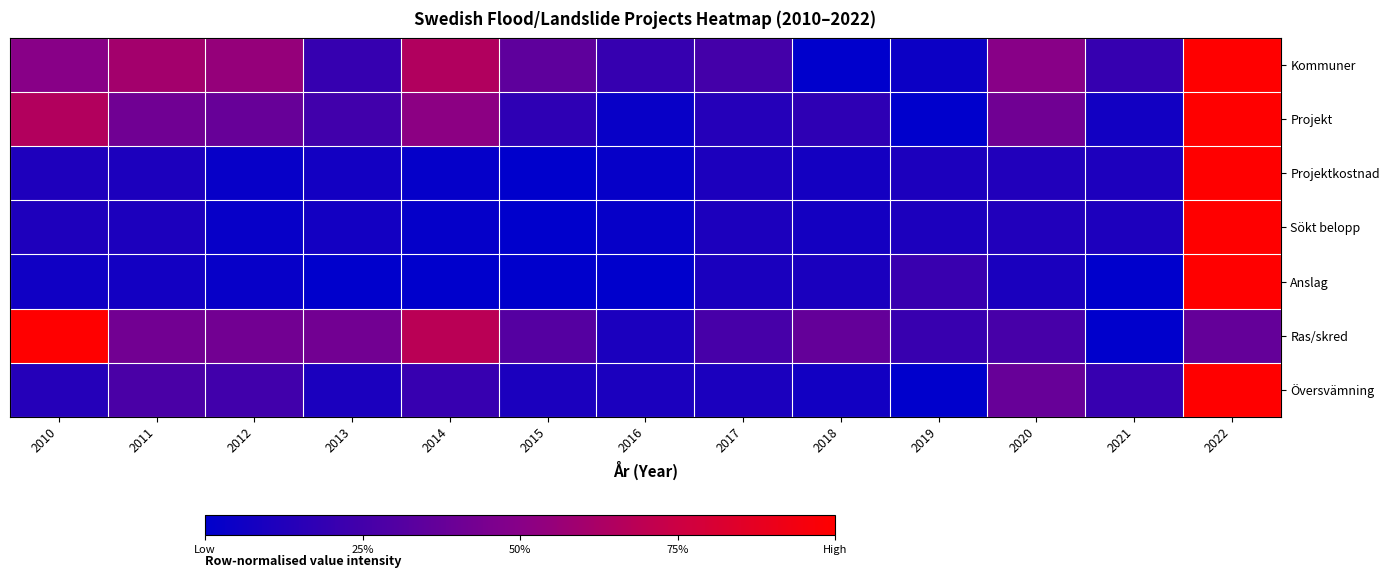

At which category is the sum across all series the highest?

2022